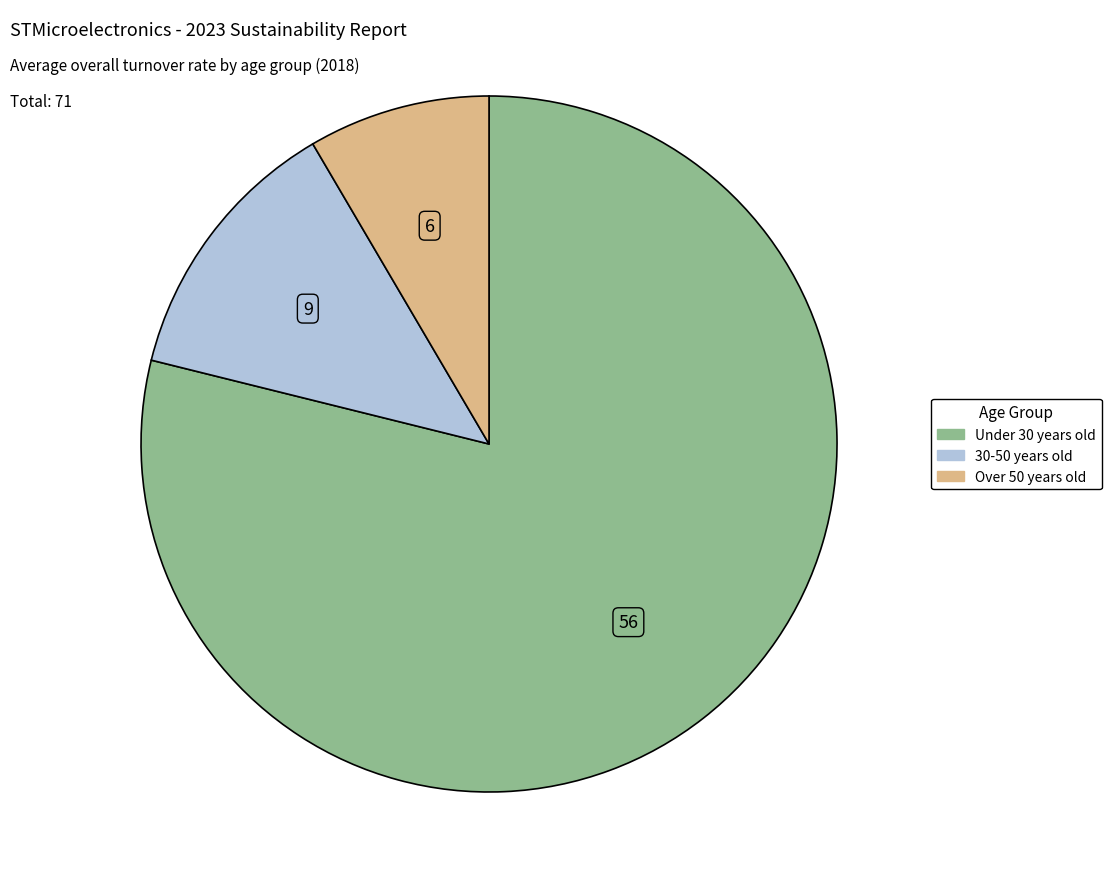

Do Under 30 years old and Over 50 years old together represent more than half of the pie?

Yes